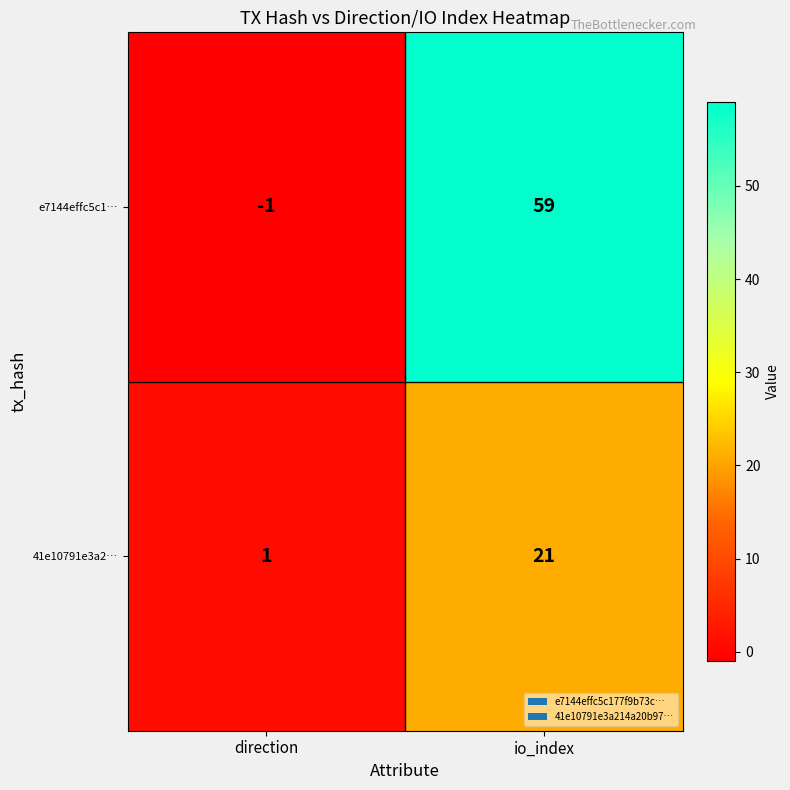

What is the average value of the 41e10791e3a2… series?

11